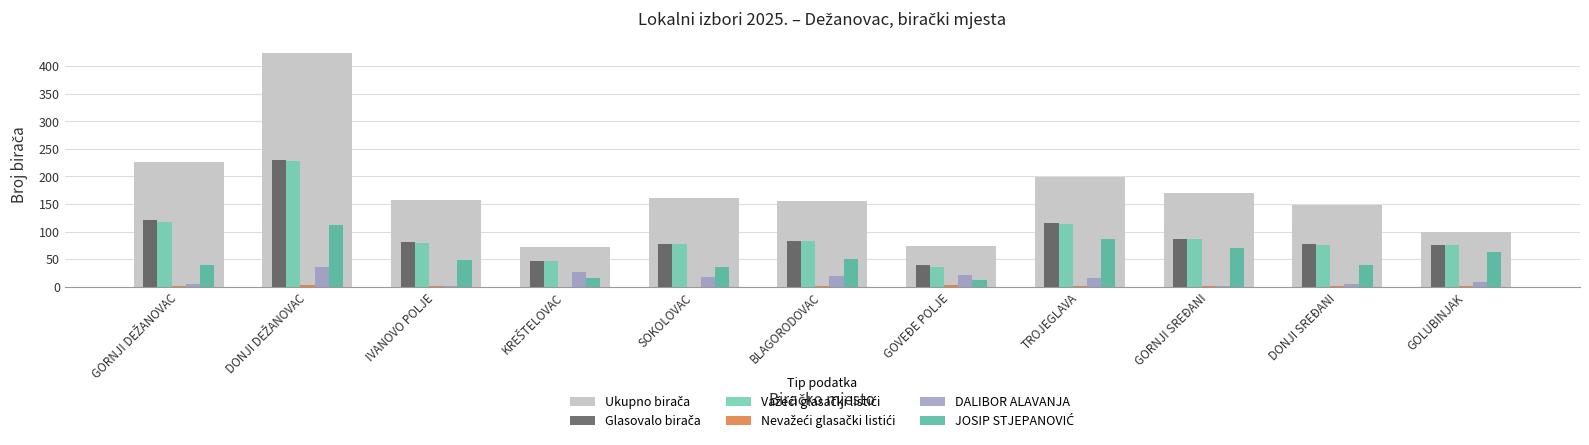

What is the greatest value displayed?

424